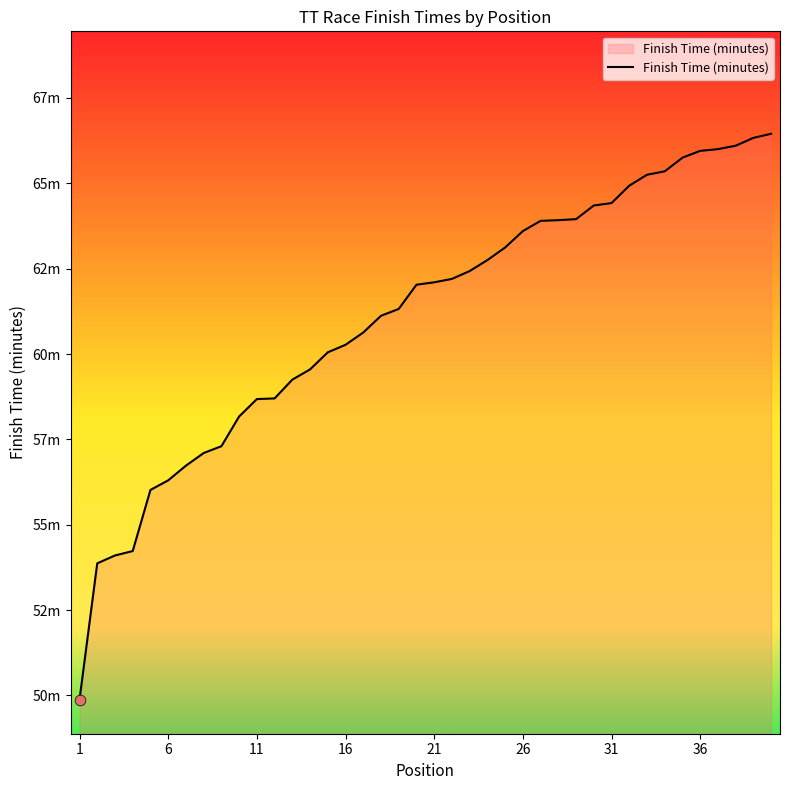

Is this an area chart (filled region under the line)?

Yes